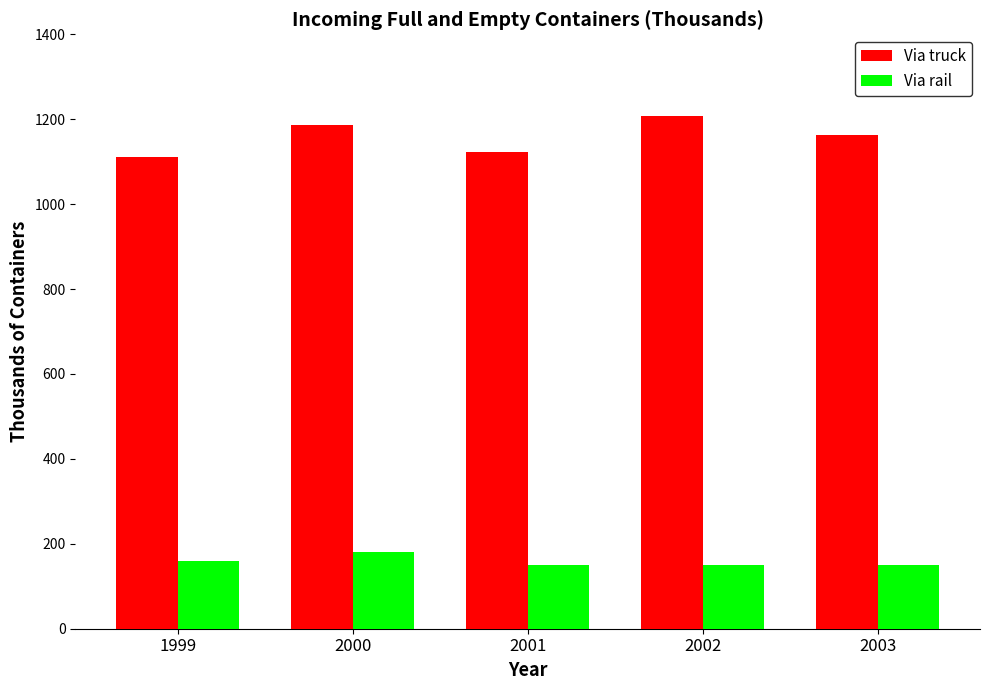

What is the difference between the highest and lowest values at 2002?

1059